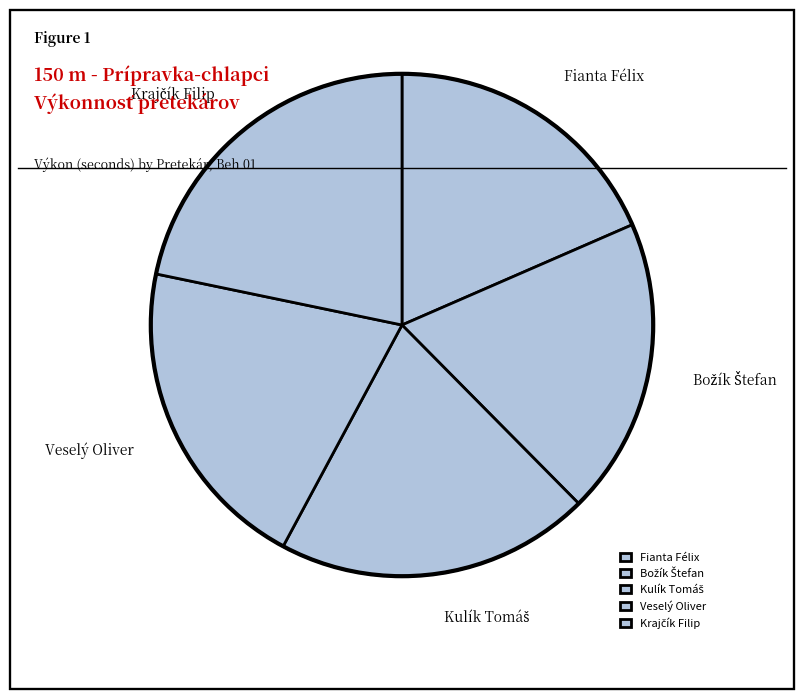

Which category has the smallest portion of the pie?

Fianta Félix